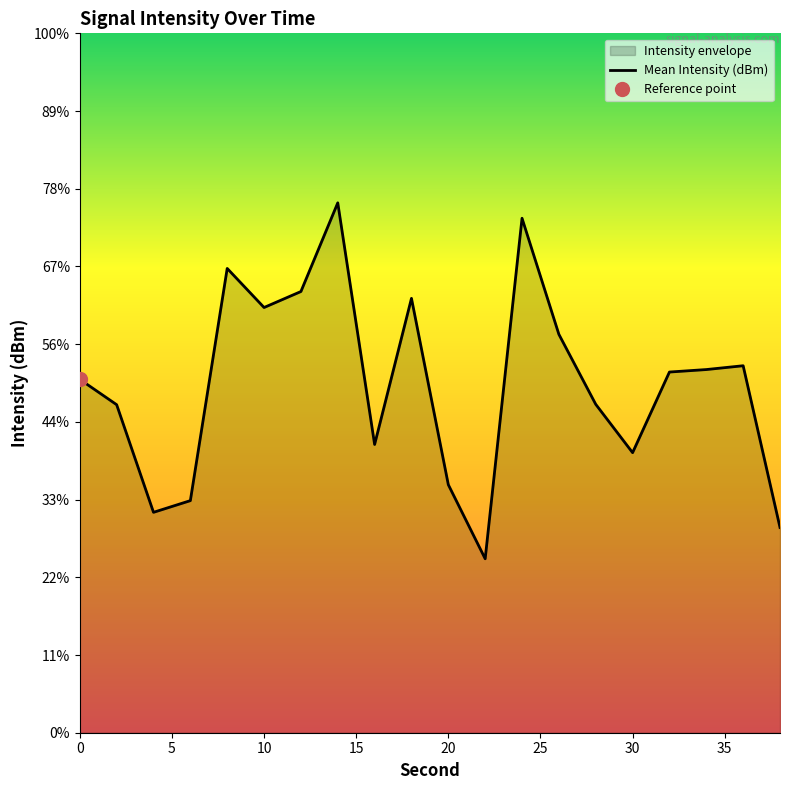

True or false: there are more than 2 points higher than both neighbors.

True